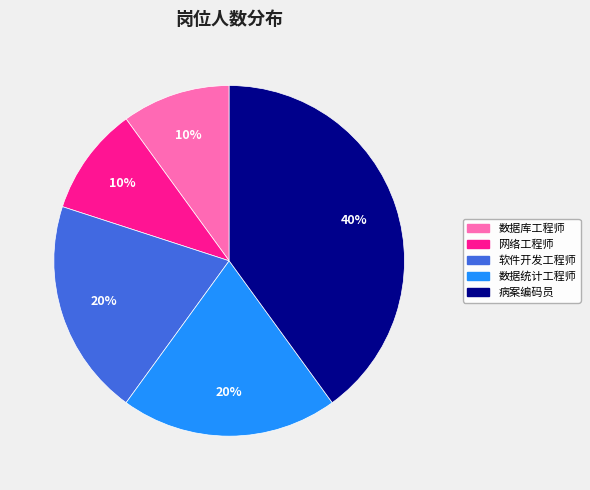

True or false: 数据库工程师 accounts for 10% of the total.

True